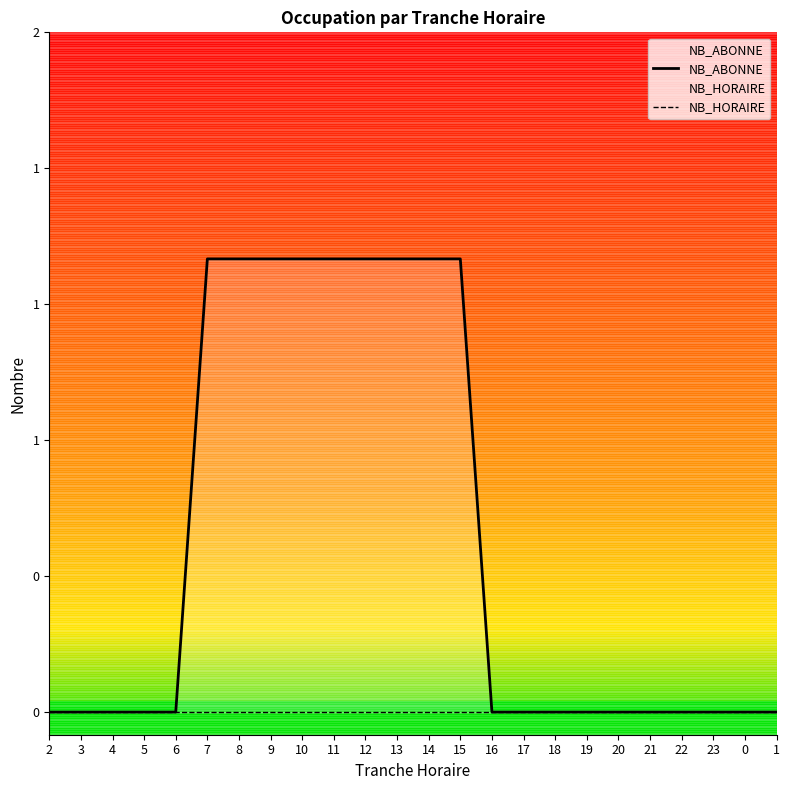

True or false: NB_HORAIRE has more than 2 interior local peaks.

False